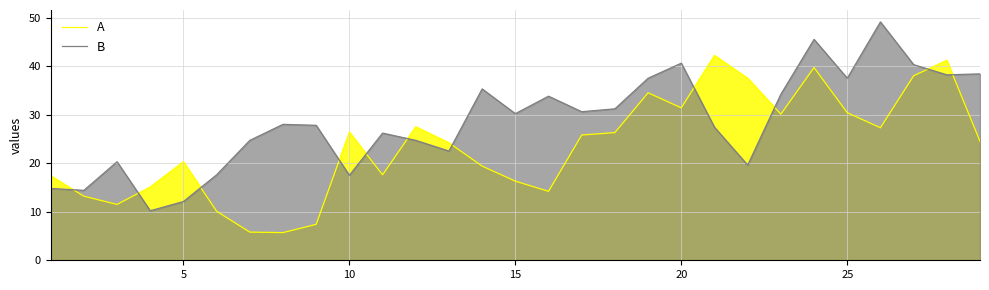

True or false: B and A intersect in this chart.

True